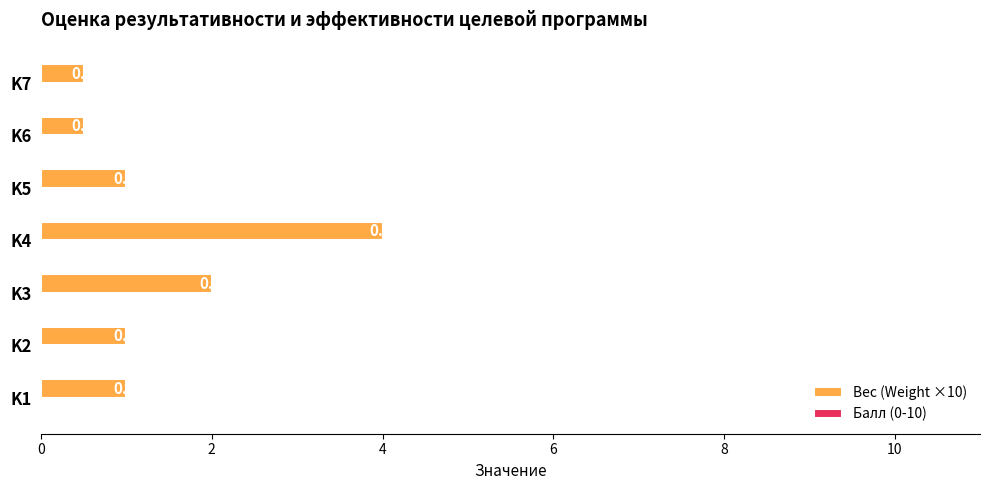

How many bars are there in total?

7